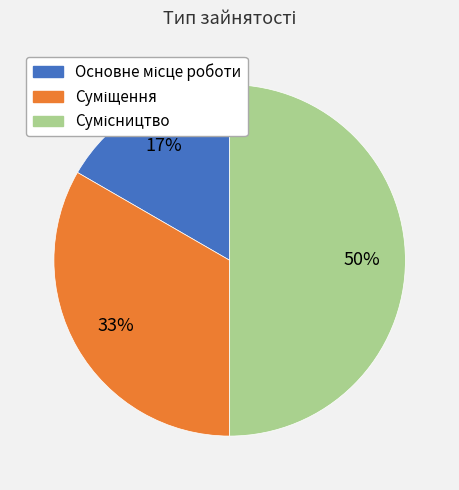

To the nearest percent, what is the difference between the largest and smallest slice percentages?

33%